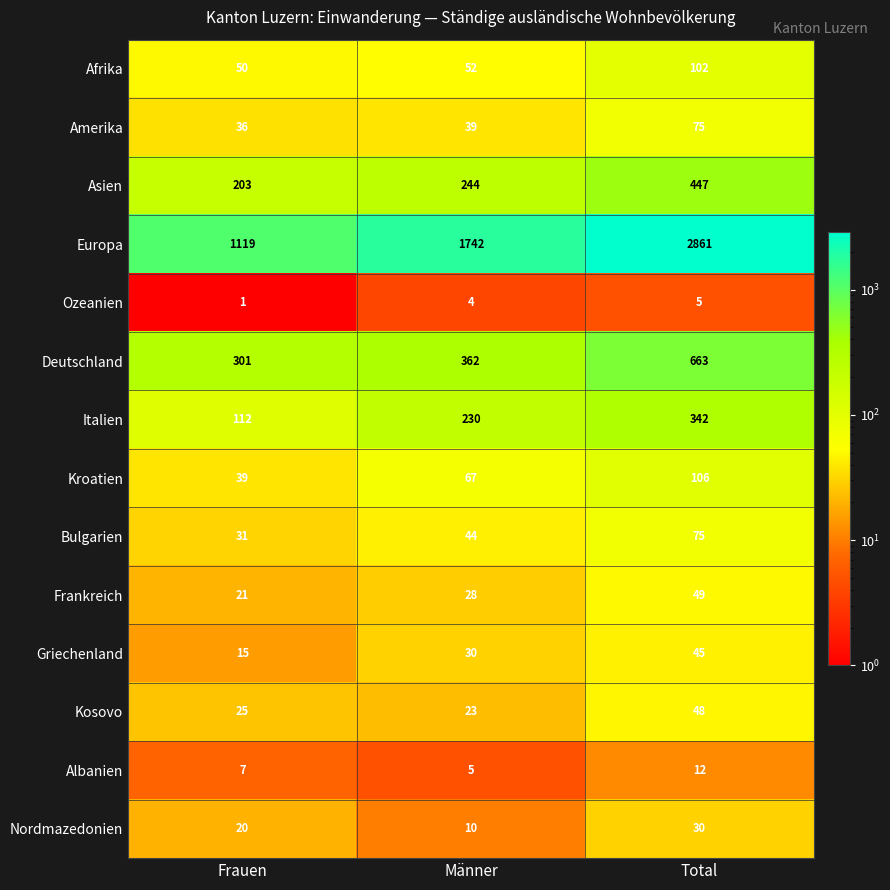

Between Frauen and Total, which series saw the biggest shift?

Europa